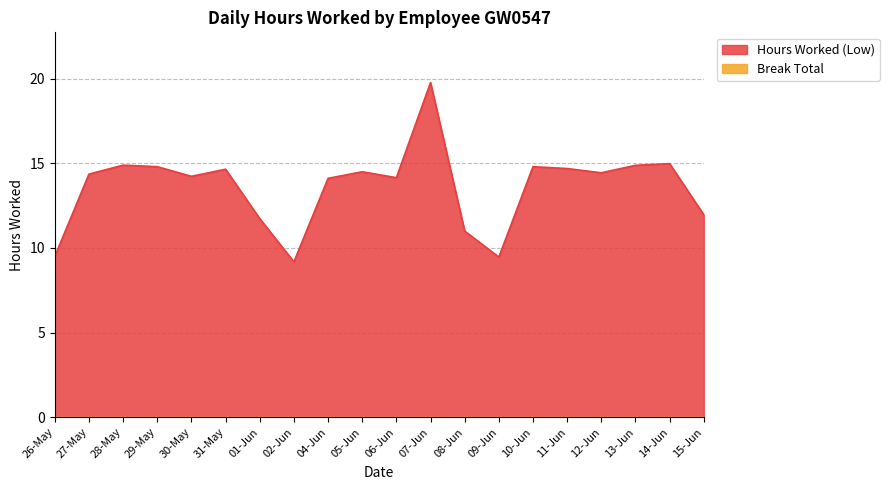

What is the difference between the maximum and minimum values?

10.6